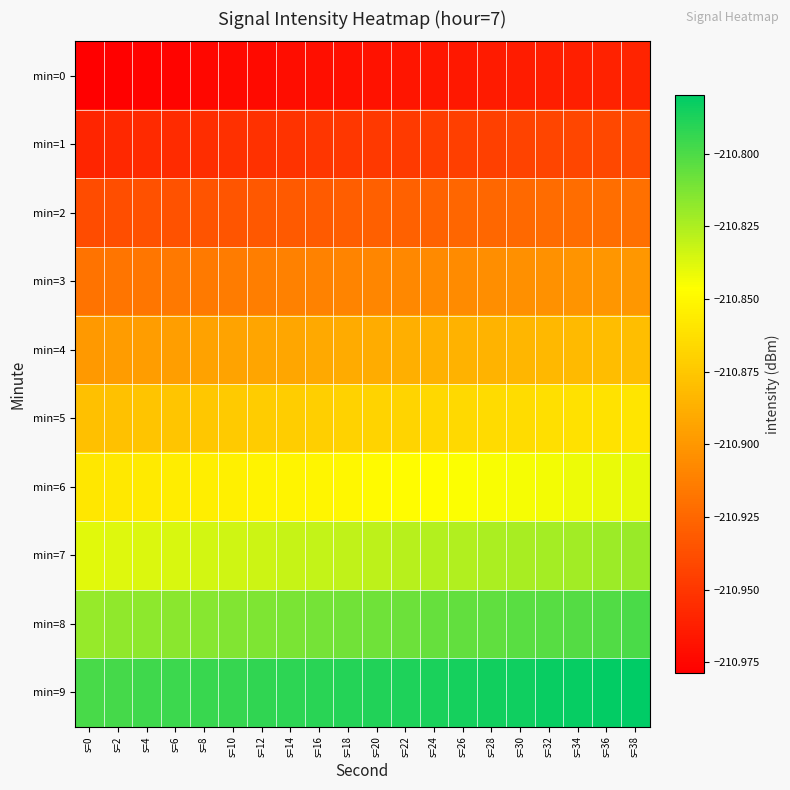

What is the minimum value shown in the chart?

-211.0